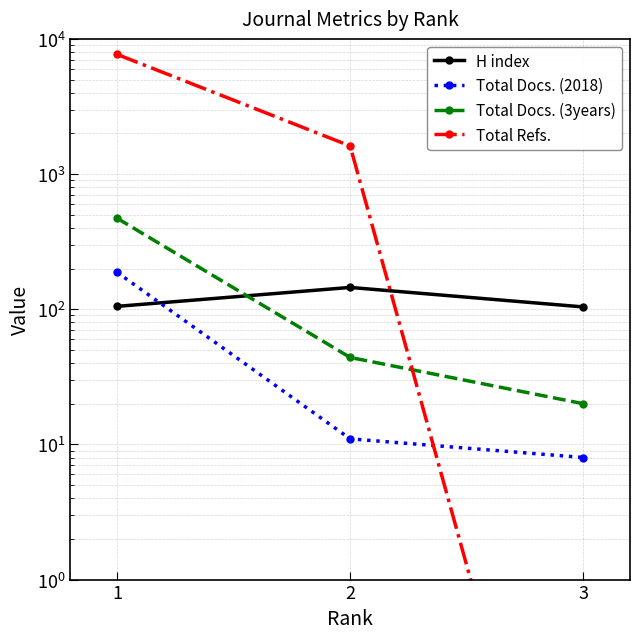

What is the minimum value for H index?

104.0